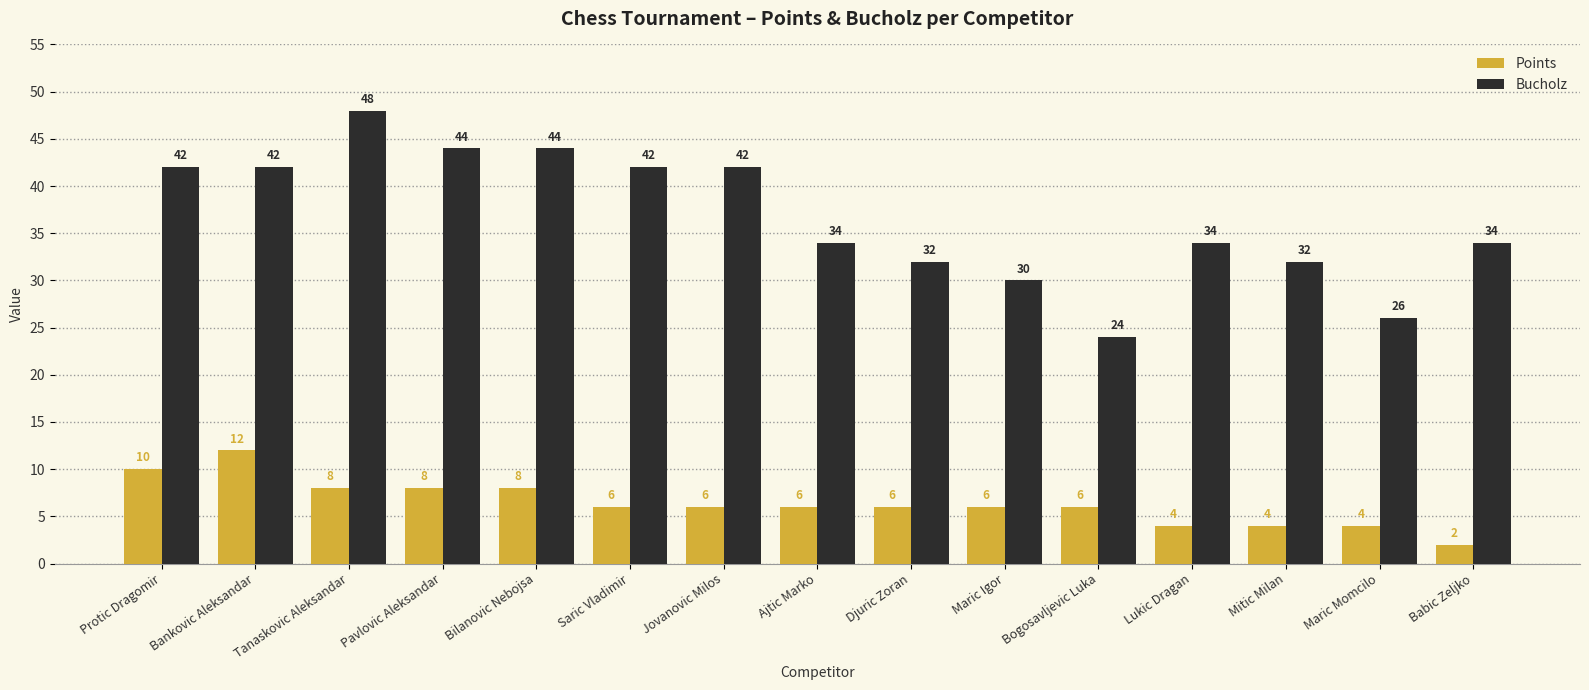

What is the difference between the highest and lowest values at Saric Vladimir?

36